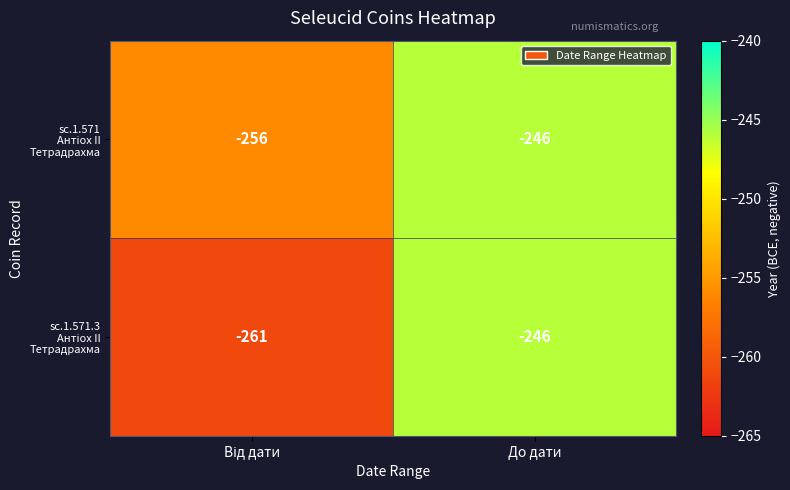

What is the maximum value shown in the chart?

-246